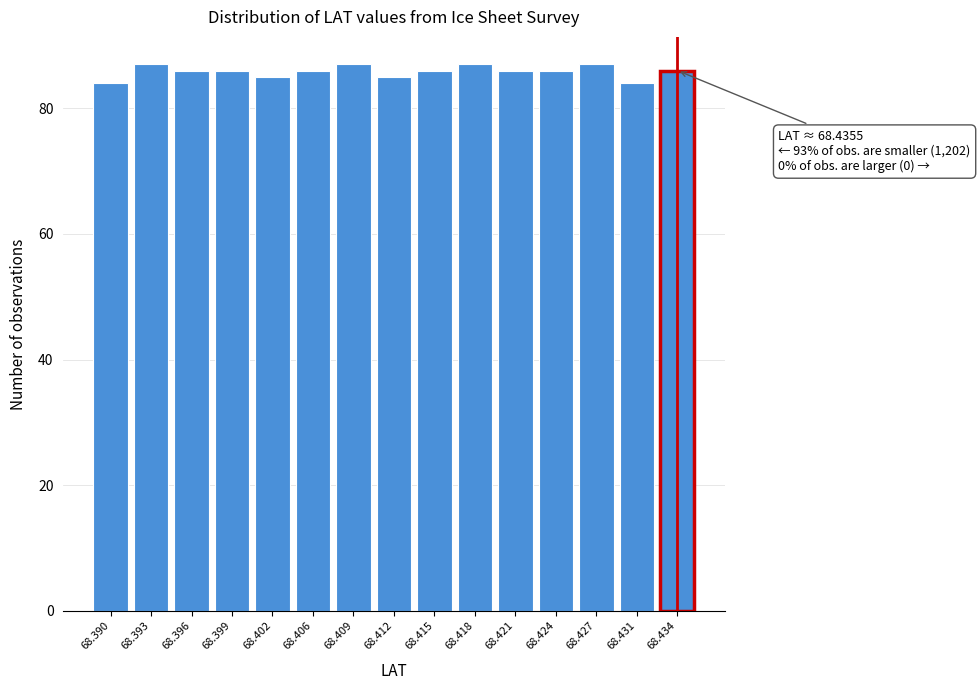

Reading right to left, list all the values displayed in this chart.

86	84	87	86	86	87	86	85	87	86	85	86	86	87	84